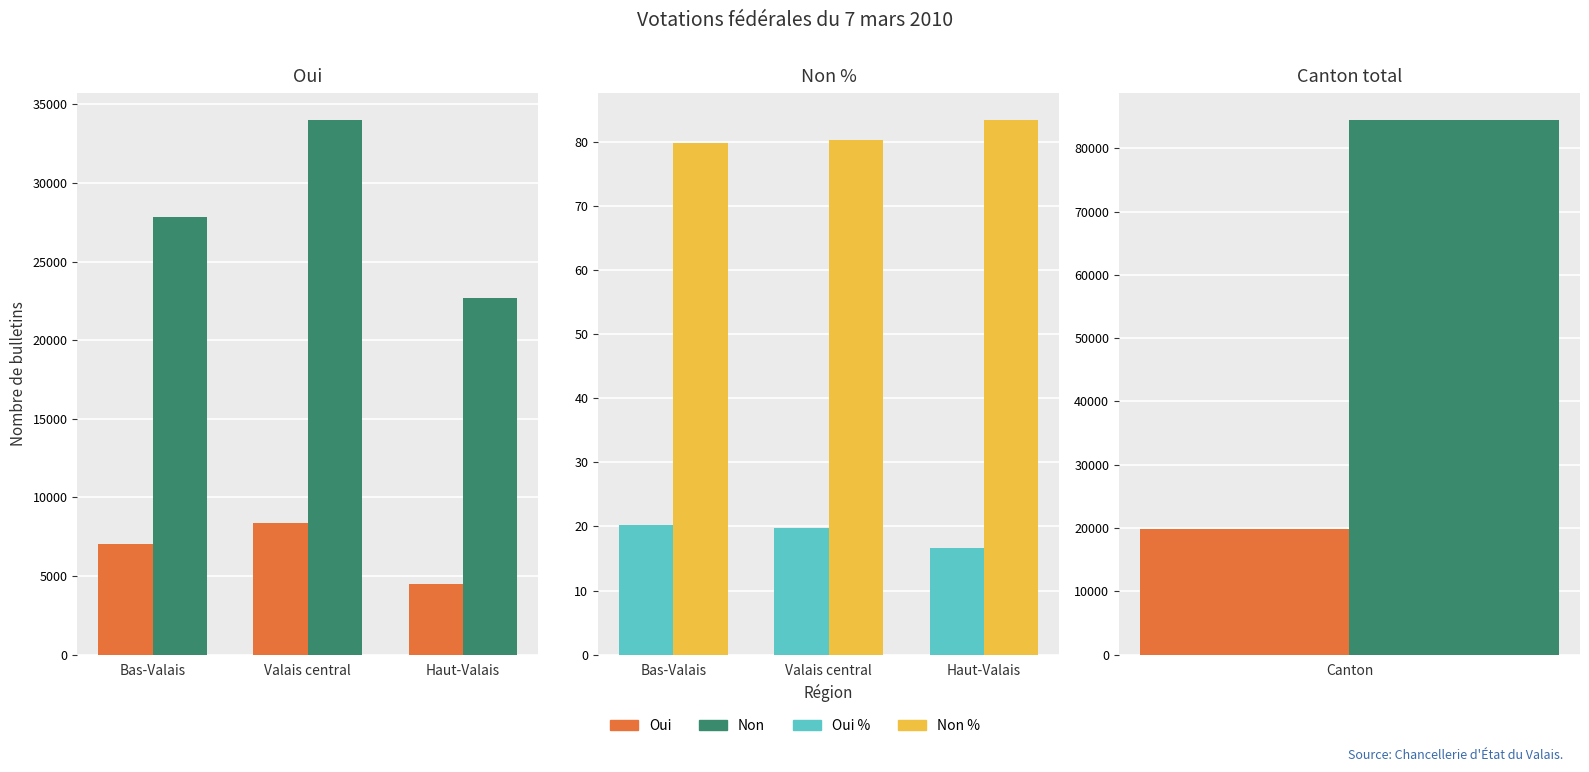

At Valais central, list the series in order from smallest to largest.

Oui %, Non %, Oui, Non